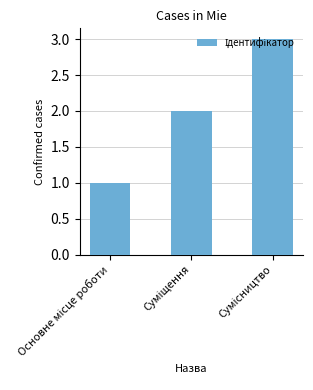

What is the greatest value displayed?

3